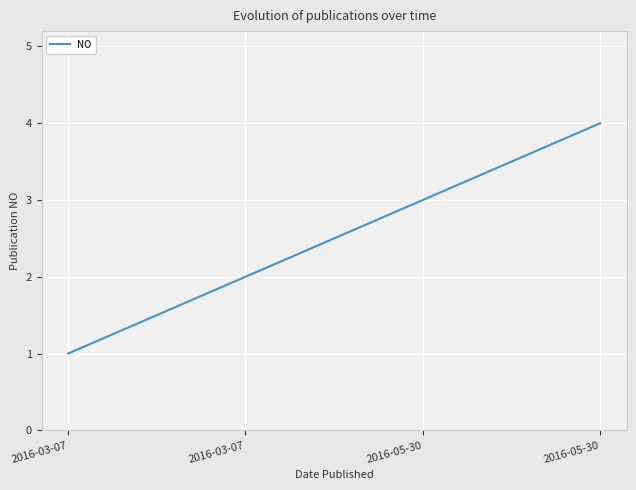

How many distinct data groups are displayed?

1